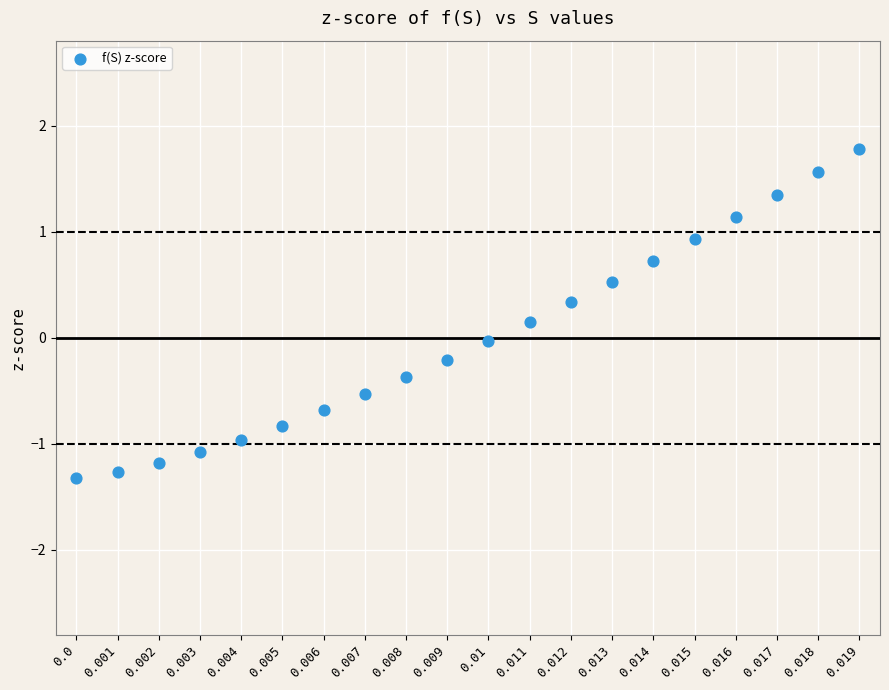

What is the range of Y values (max minus min)?

3.1